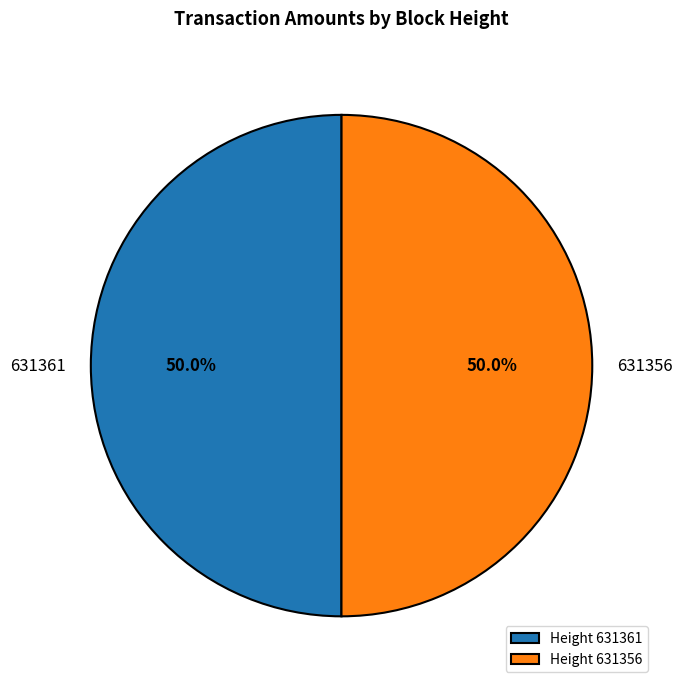

What is the ratio of the value at 631361 to the value at 631356?

1.0